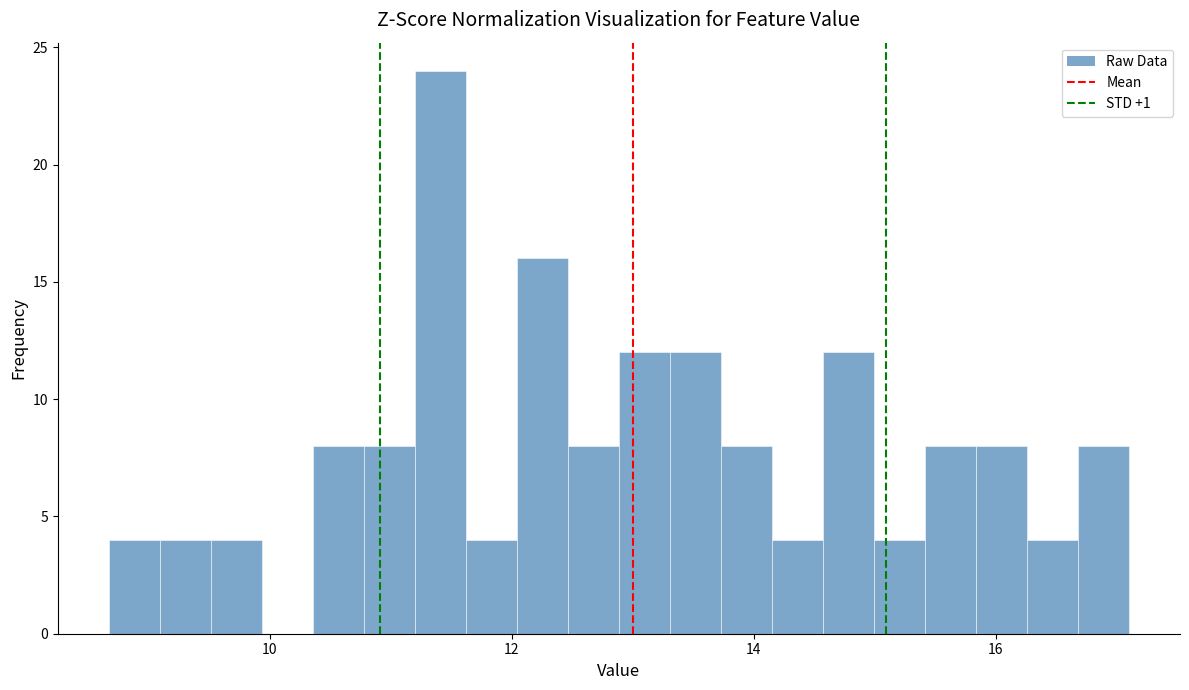

Read against the x-axis, roughly where is the centre of the tallest bar?

11.4